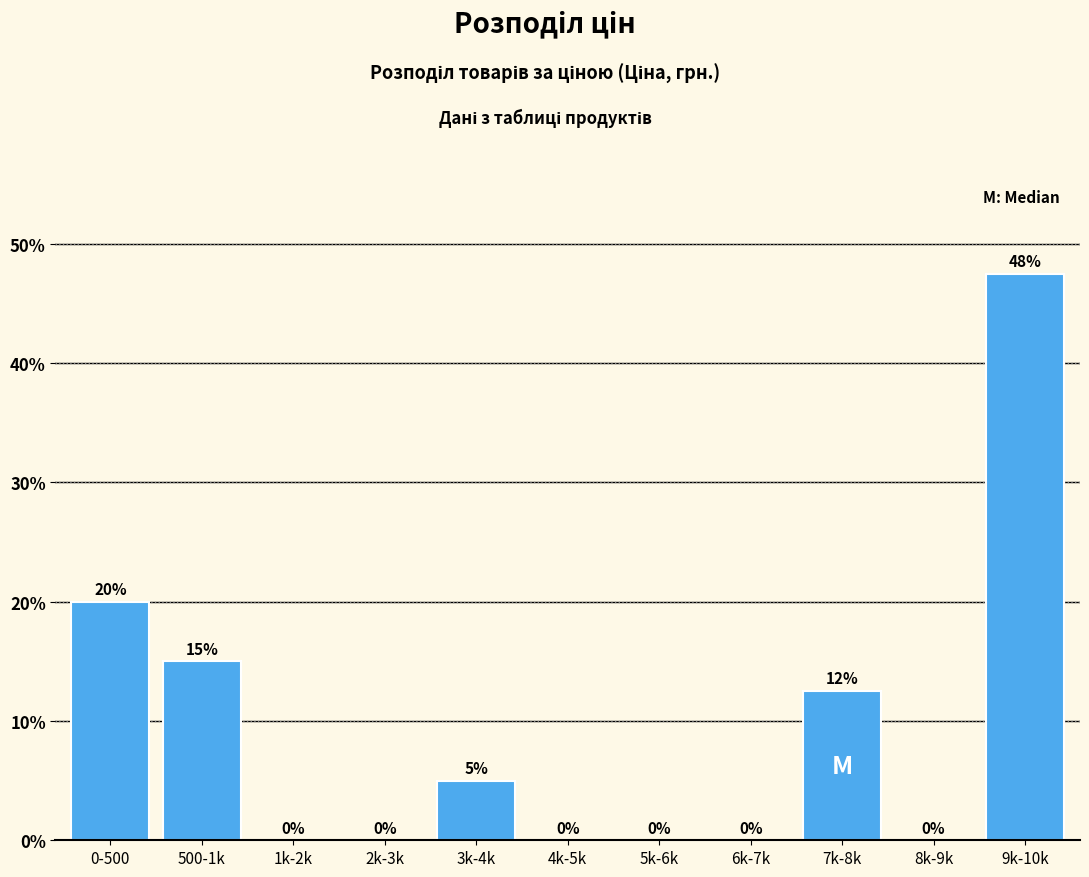

Between 500-1k and 6k-7k, which is larger?

500-1k